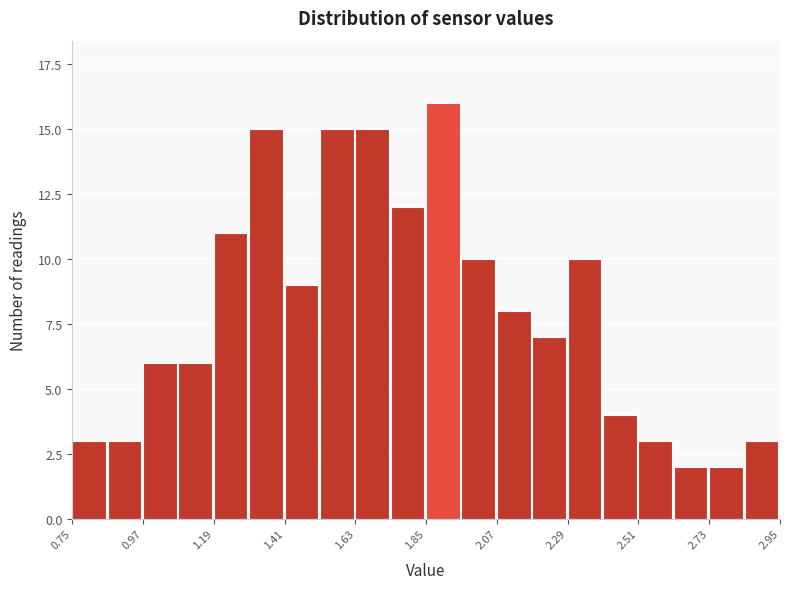

Around what value on the x-axis is the tallest bar? Give the approximate position of its centre, as read against the axis.

1.90